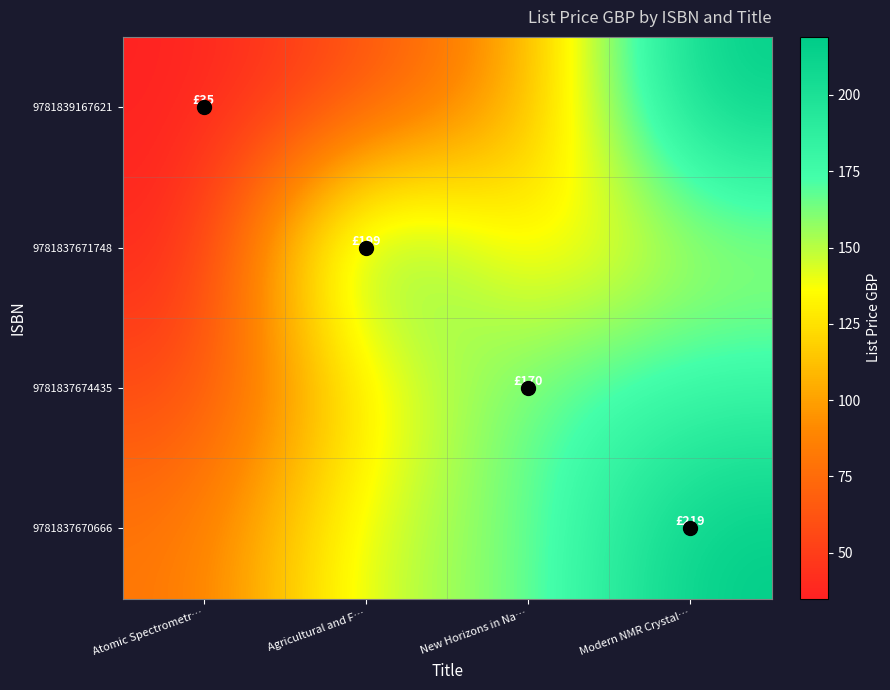

How many distinct data groups are displayed?

4